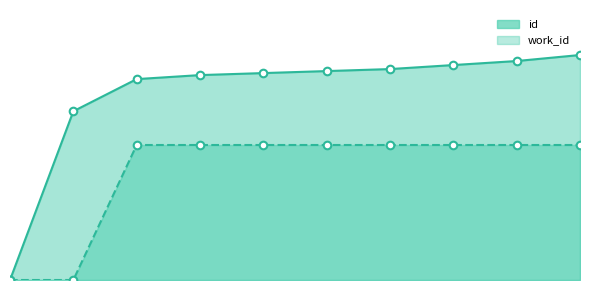

At which category is the sum across all series the highest?

9